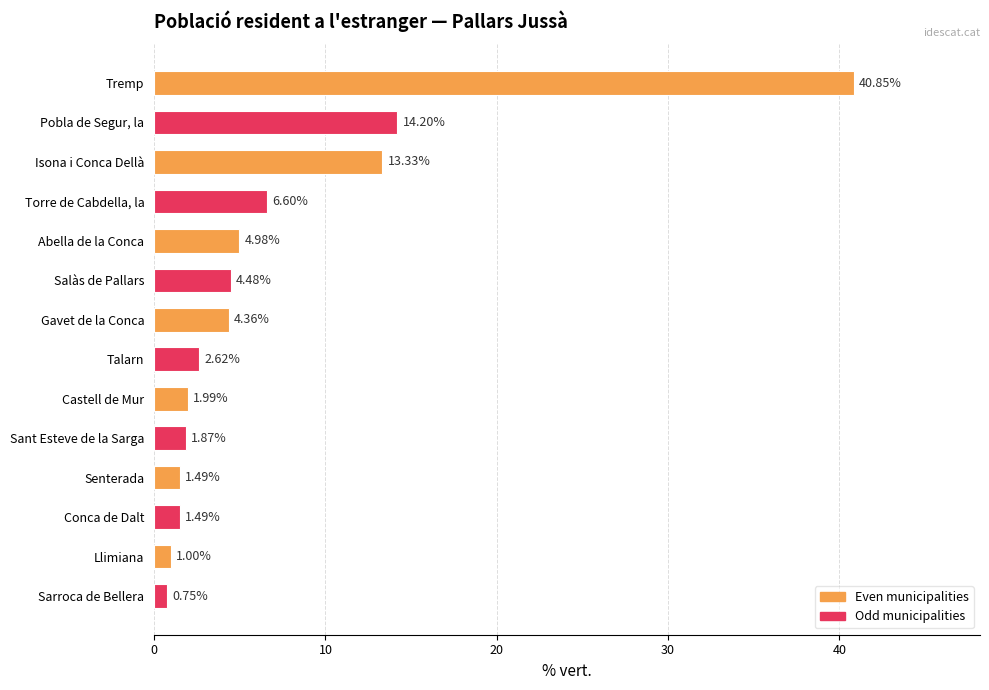

What is the sum of the values at Isona i Conca Dellà and Salàs de Pallars?

17.8